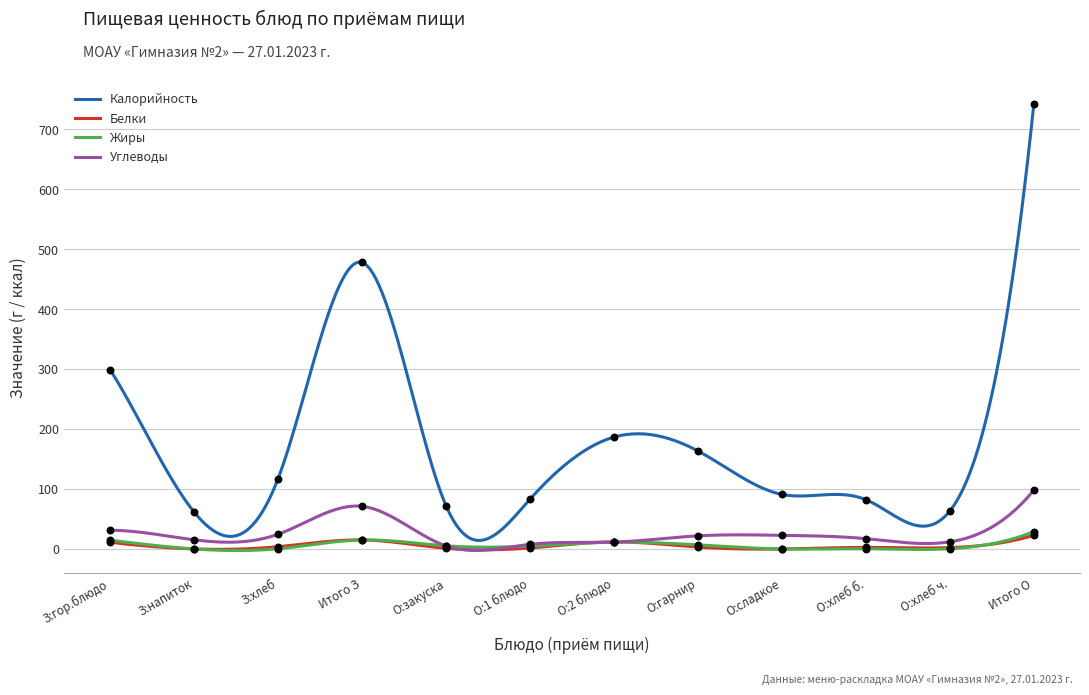

What is the highest value of the Жиры series?

28.9